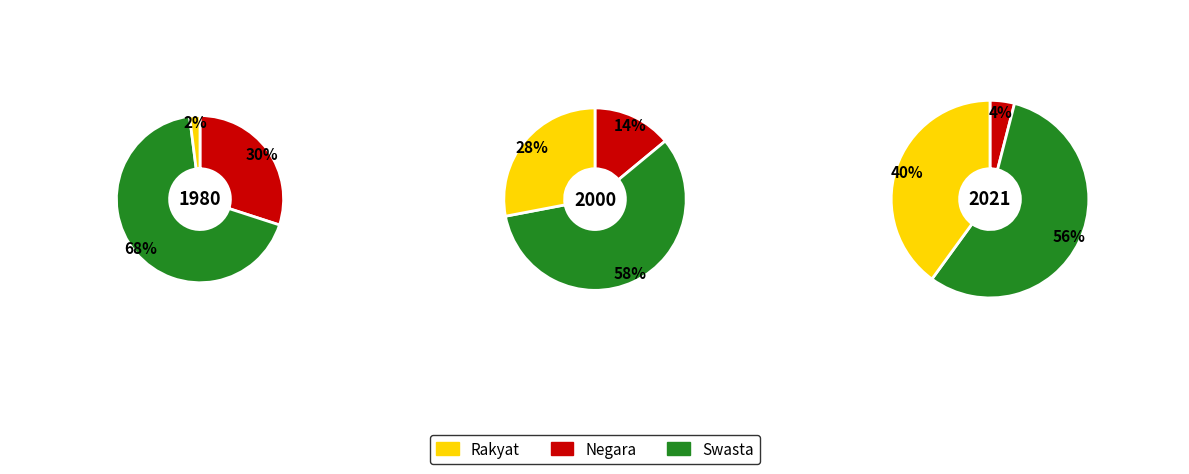

Is 0 the majority of the pie?

No